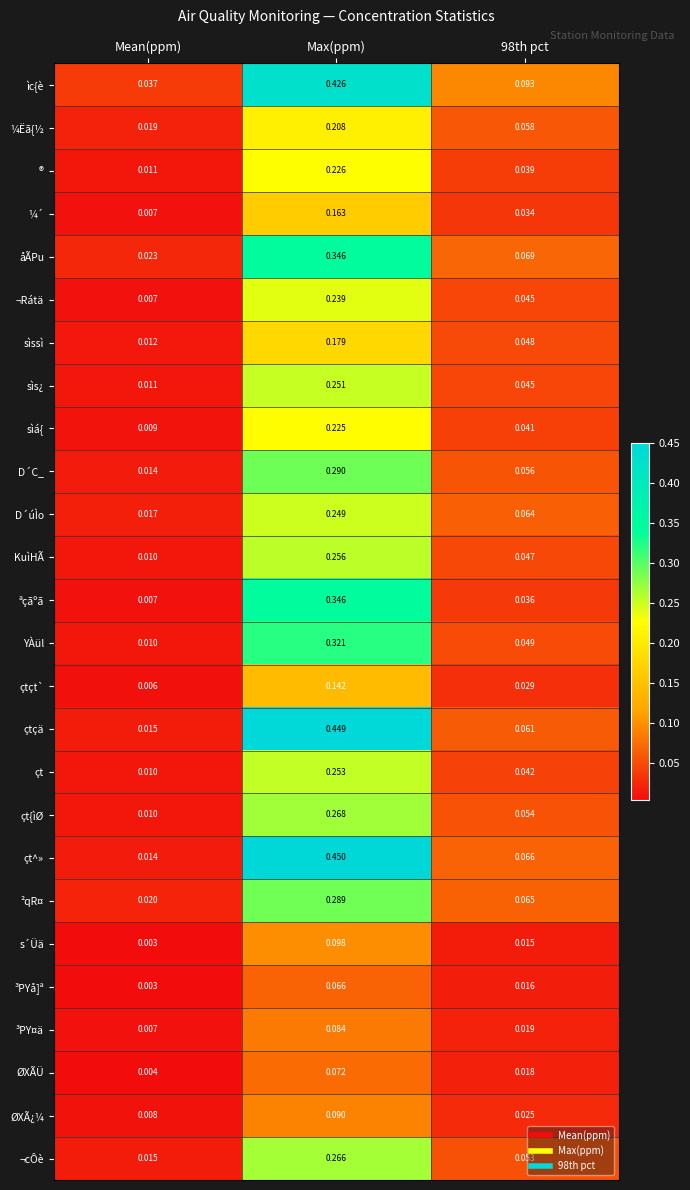

At which category is the sum across all series the highest?

Max(ppm)